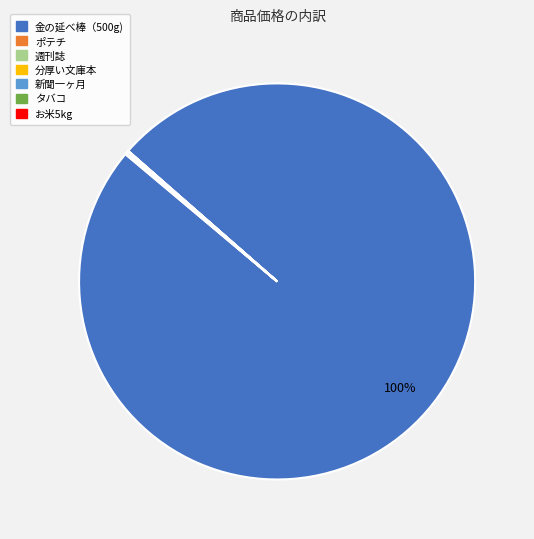

Which slice is the largest?

金の延べ棒（500g)